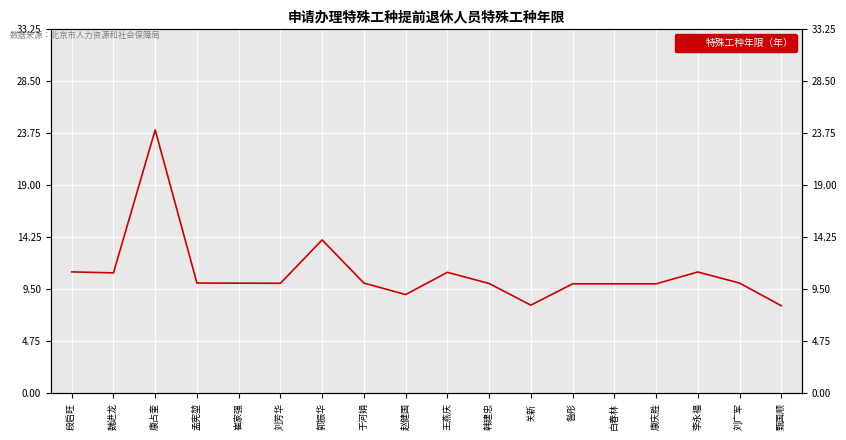

What is the difference between the values at 郭振华 and 关新?

6.0